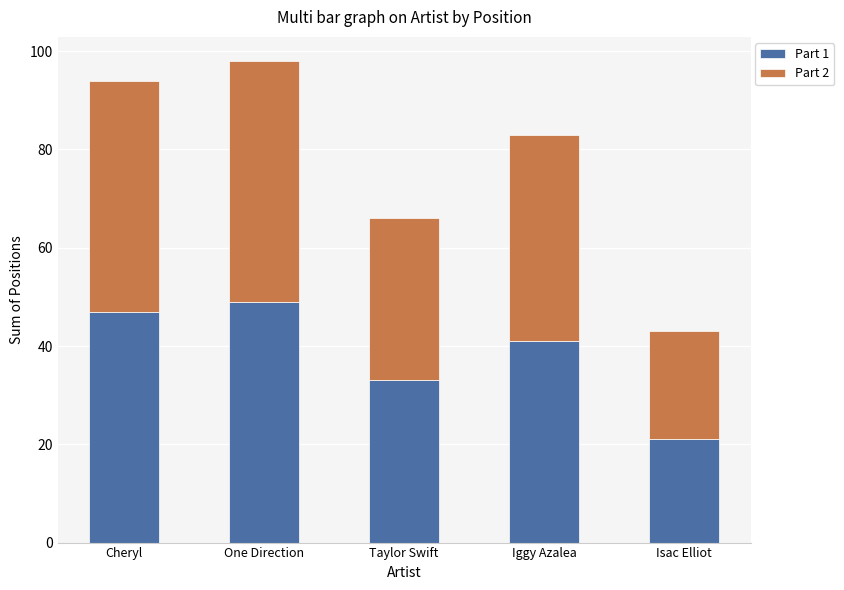

What is the total value across all series at Iggy Azalea?

83